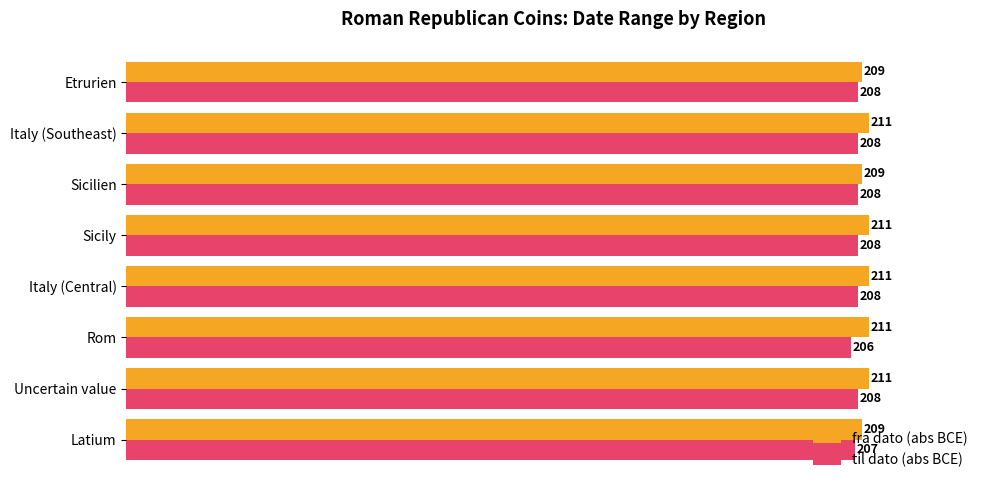

What is the spread (max minus min) of values at Sicily?

3